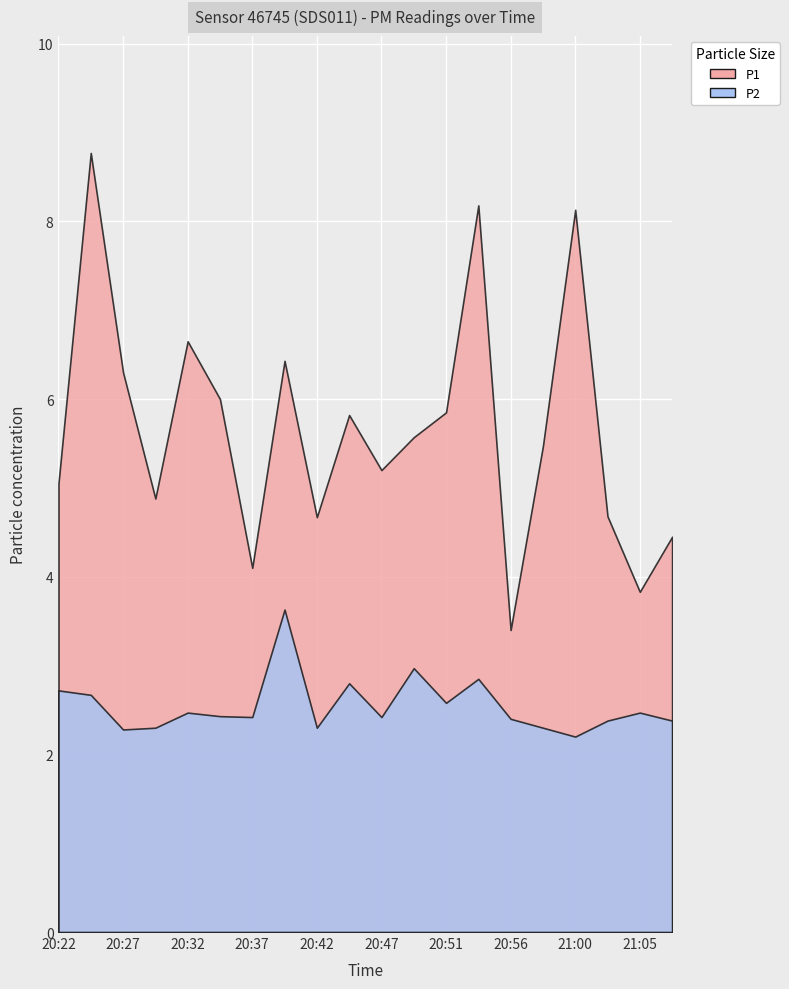

At which category does the chart reach its minimum across all series?

21:00